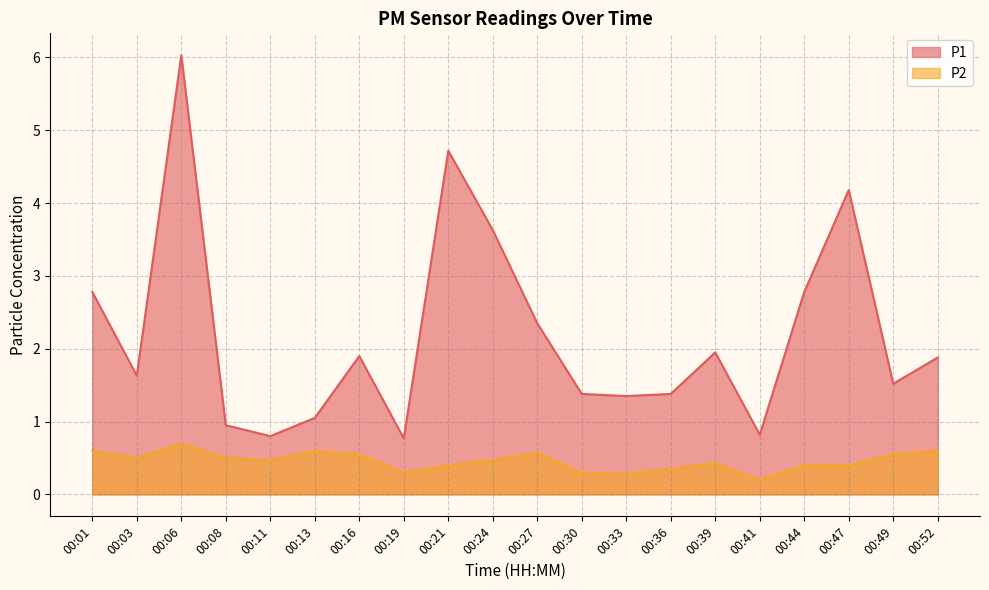

Does the chart display data point markers on the line(s)?

No